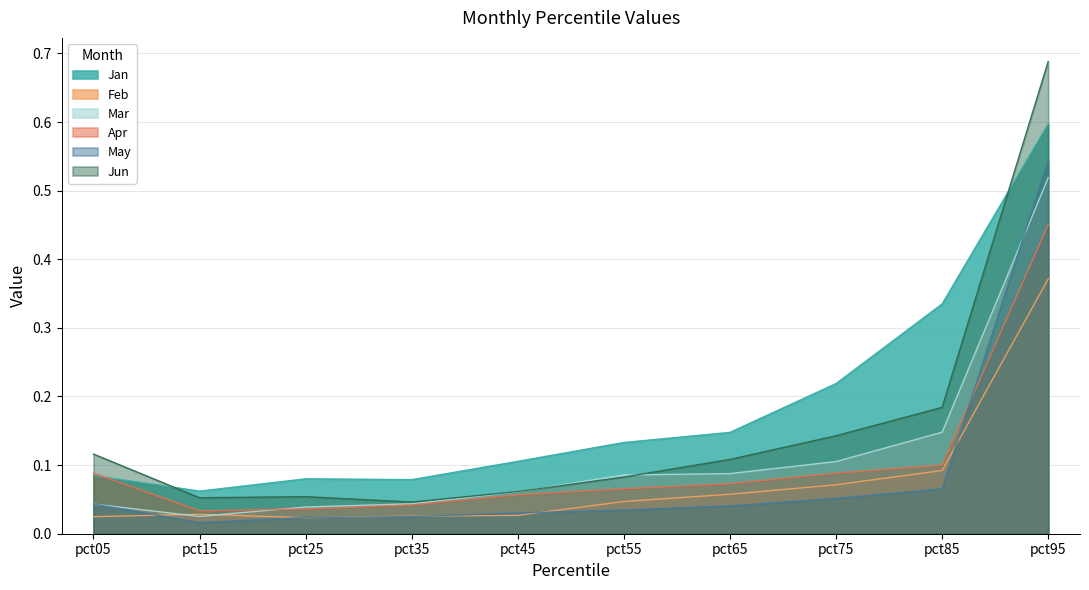

What is the total value across all series at pct55?

0.4